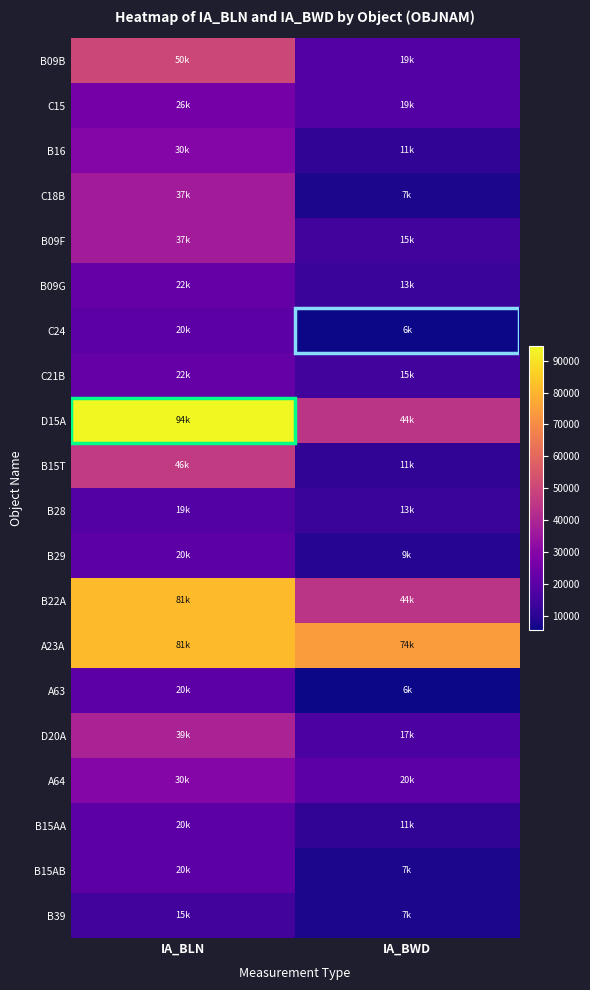

At which category is the sum across all series the highest?

IA_BLN